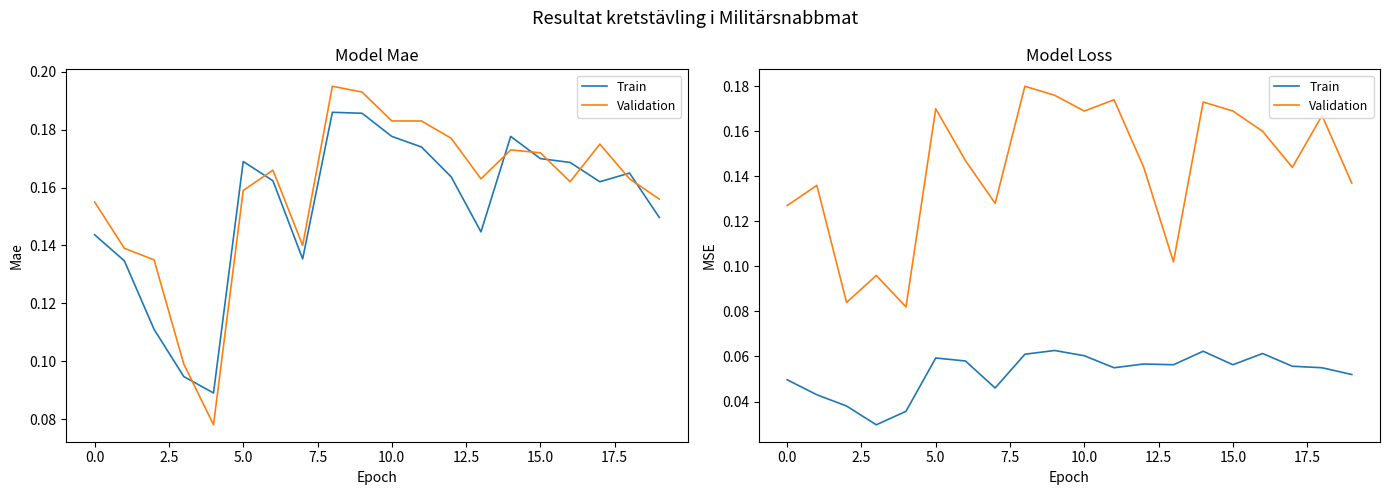

How many Validation values are between 0 and 1?

20